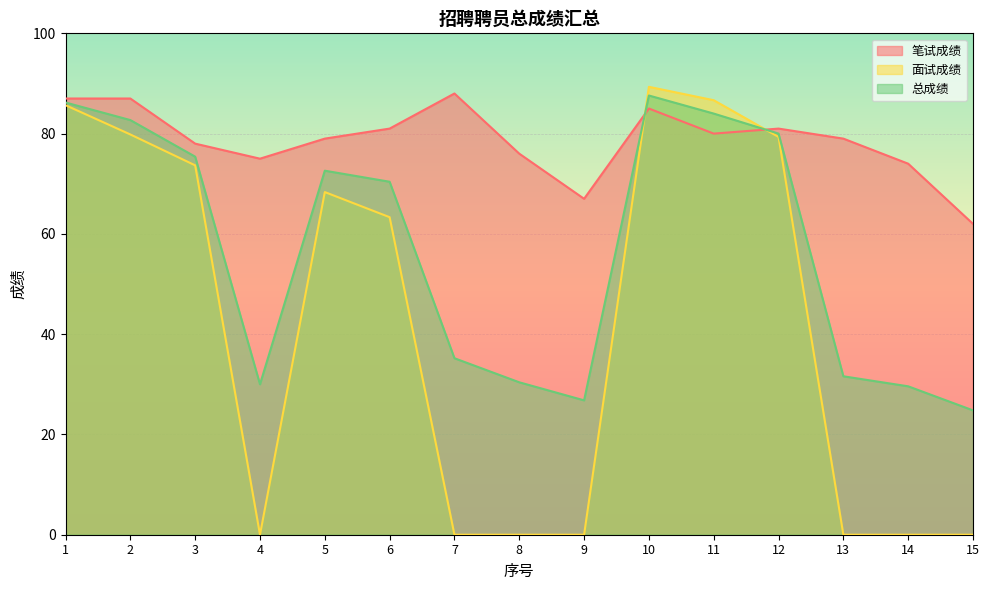

Between which two adjacent categories do 面试成绩 and 笔试成绩 first intersect?

9 and 10